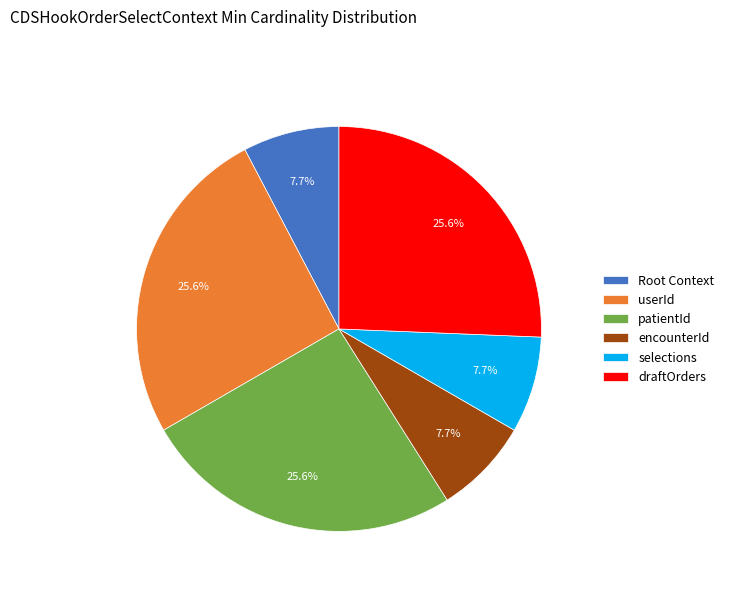

To the nearest percent, what is the average slice percentage?

17%